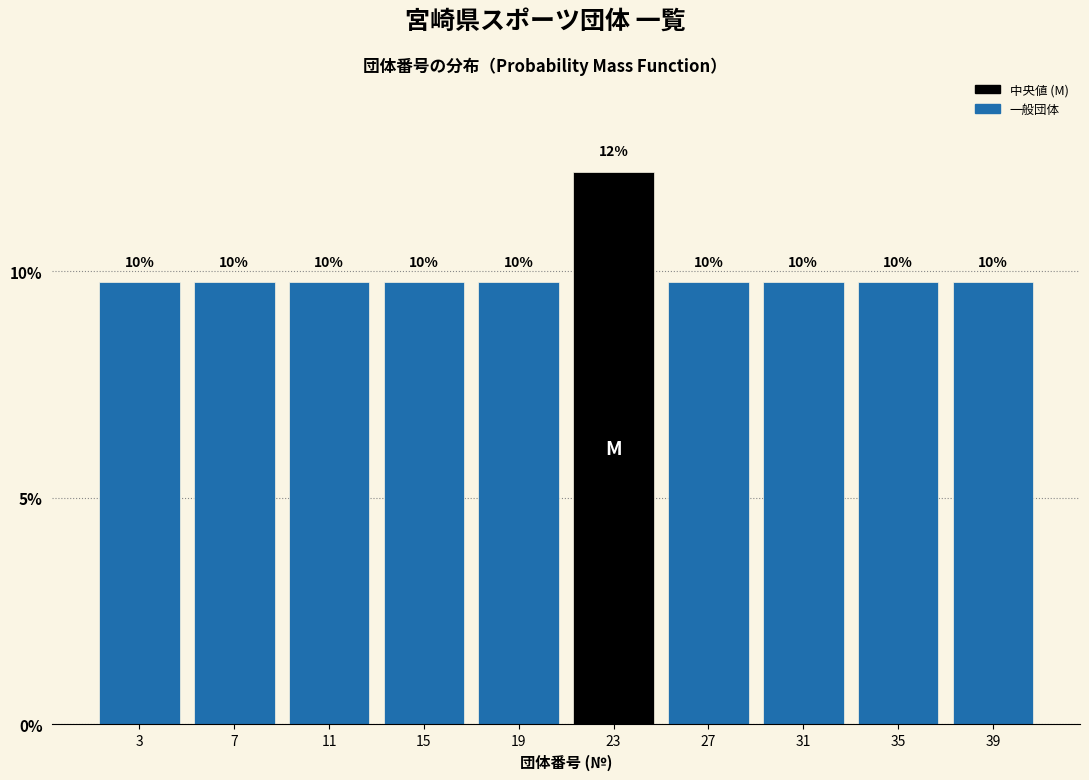

Does the chart contain any negative values?

No